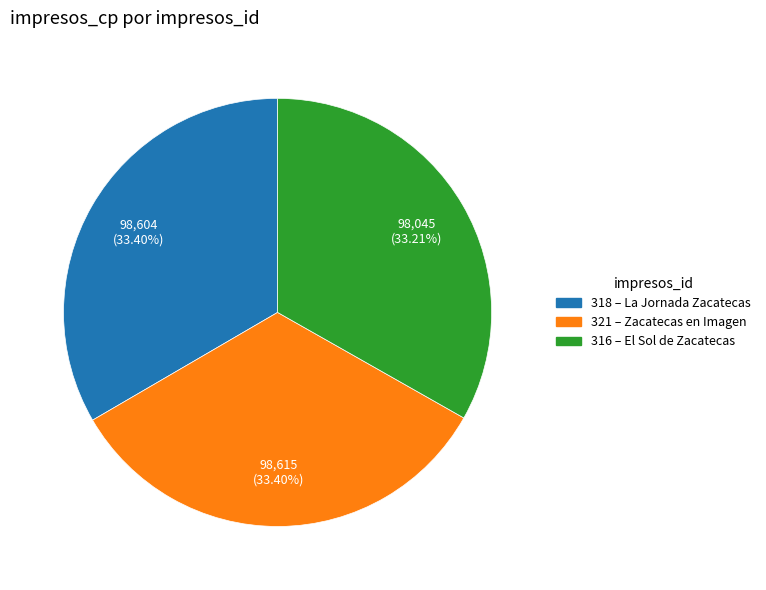

To the nearest percent, what is the average slice percentage?

33%